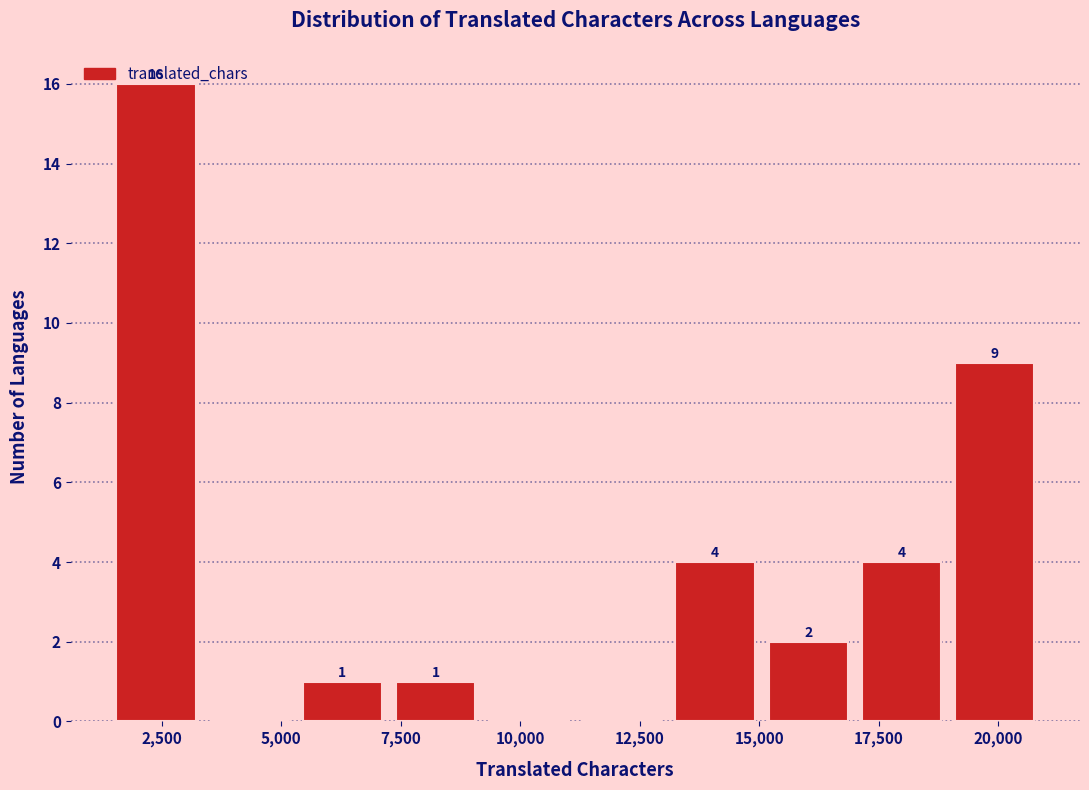

Read against the x-axis, roughly where is the centre of the tallest bar?

2500